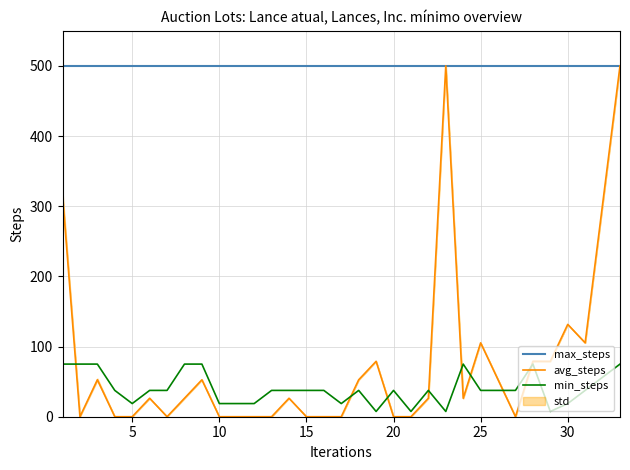

What is the maximum value for avg_steps?

500.0